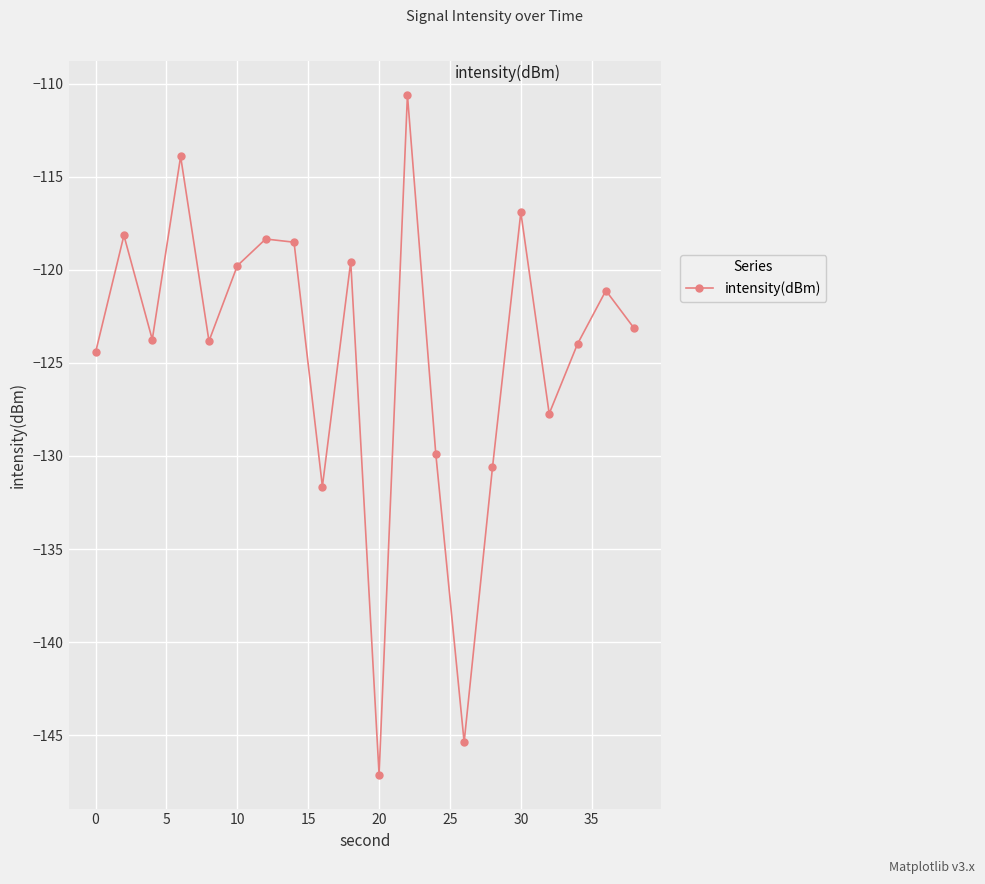

What is the smallest value displayed?

-147.1